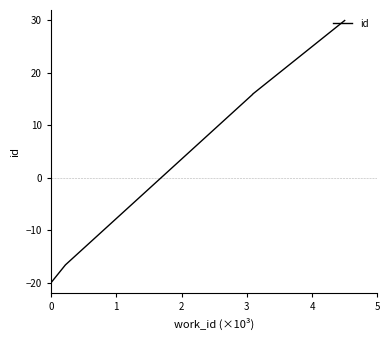

How many lines are shown in the chart?

1